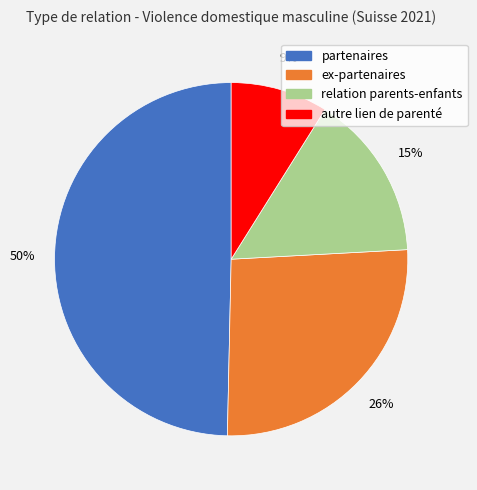

To the nearest percent, what is the difference between the relation parents-enfants and autre lien de parenté slice percentages?

6%